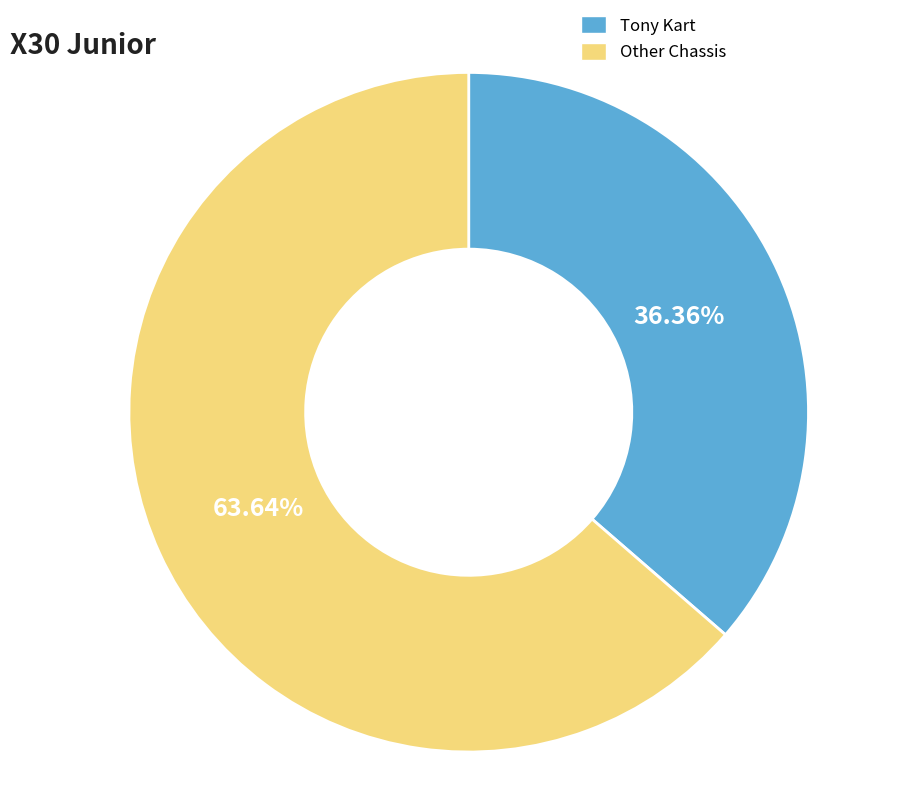

Is there any slice that represents more than half of the pie?

Yes